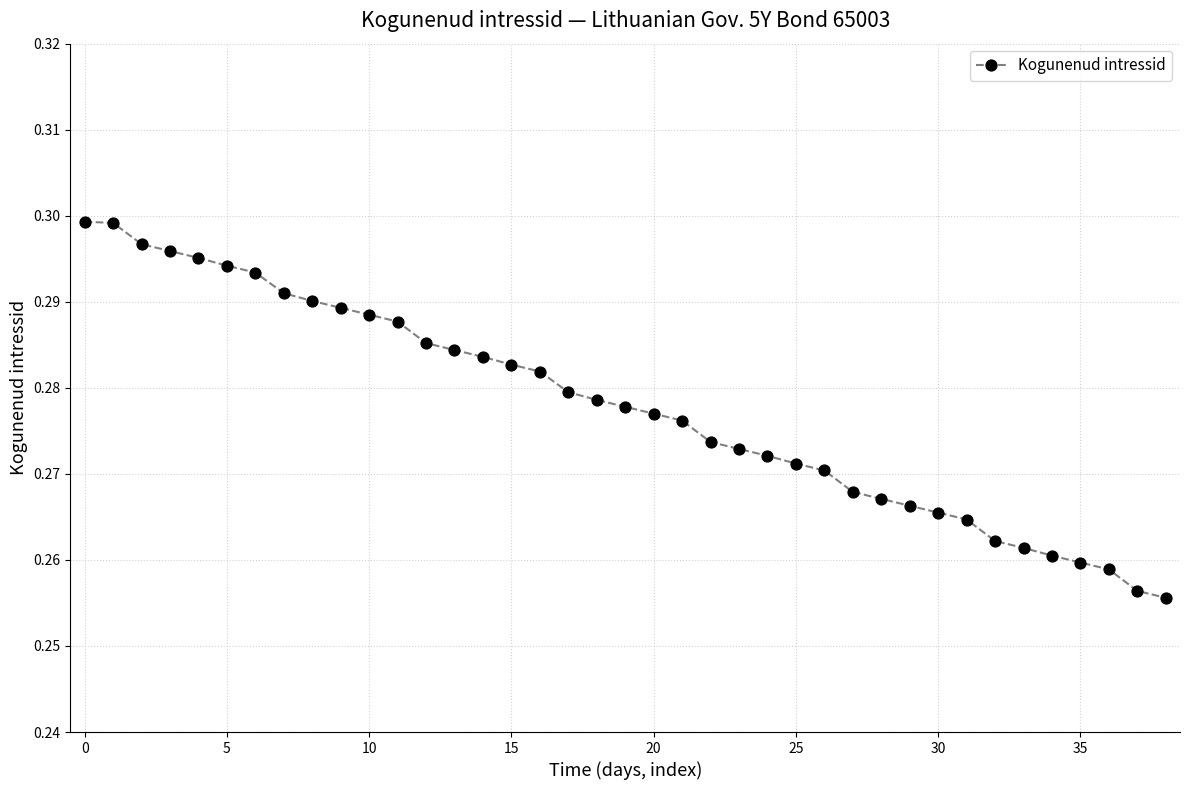

Is this an area chart (filled region under the line)?

No